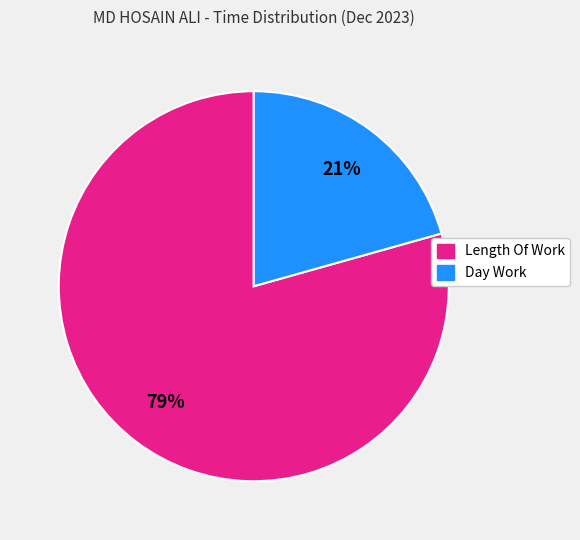

To the nearest percent, what is the average slice percentage?

50%